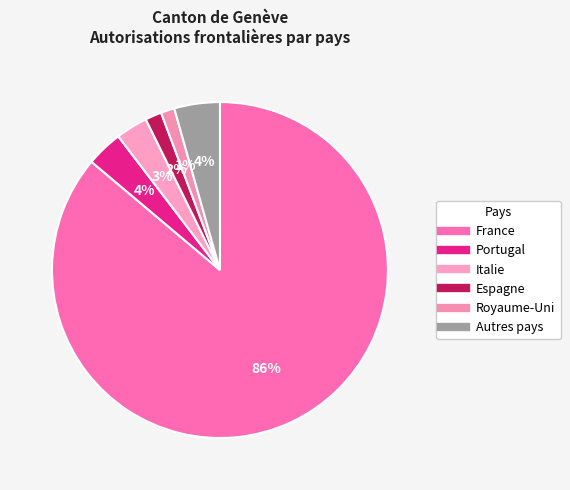

To the nearest percent, what is the average slice percentage?

17%